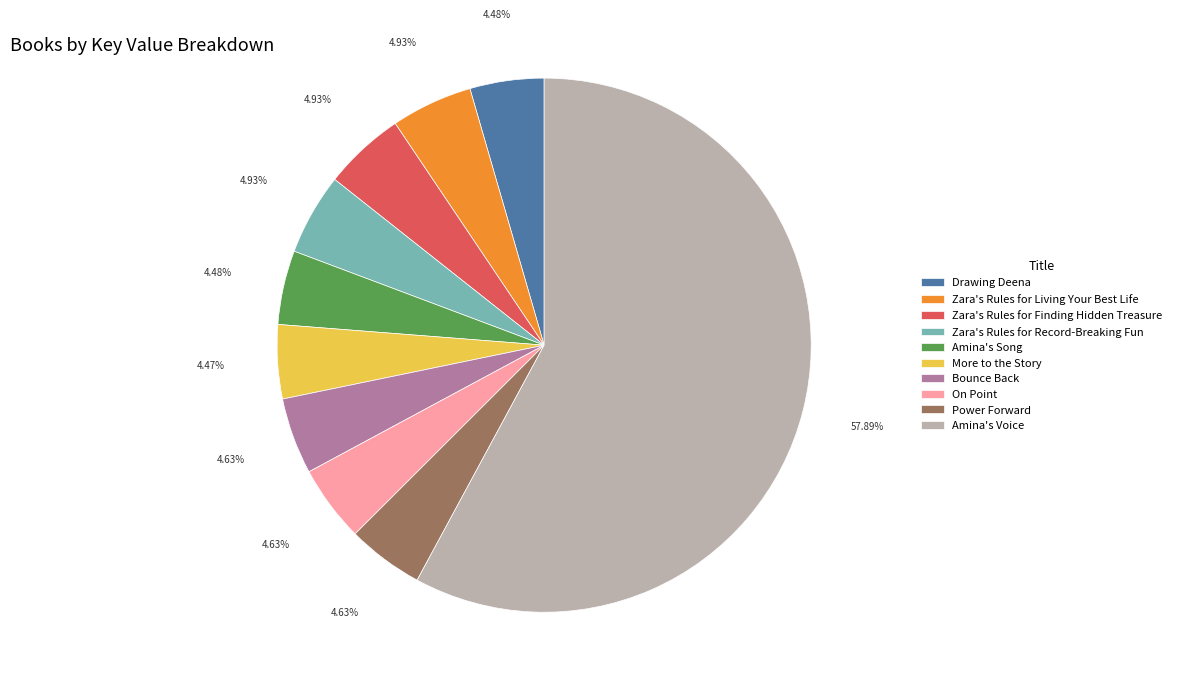

What is the largest slice in the pie chart?

Amina's Voice